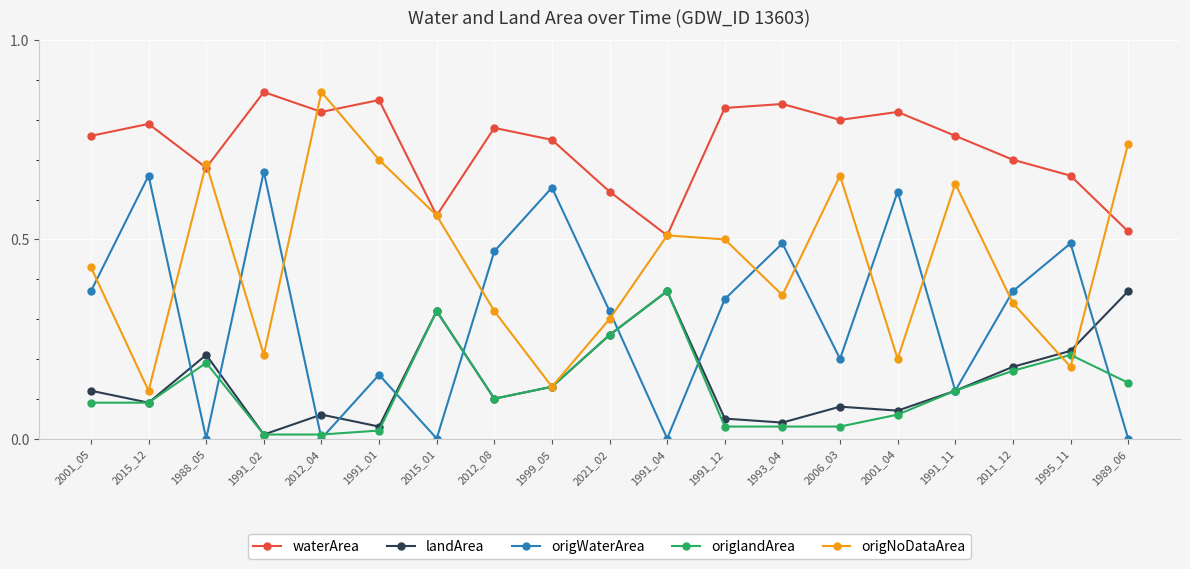

What is the sum of all origlandArea values?

2.4